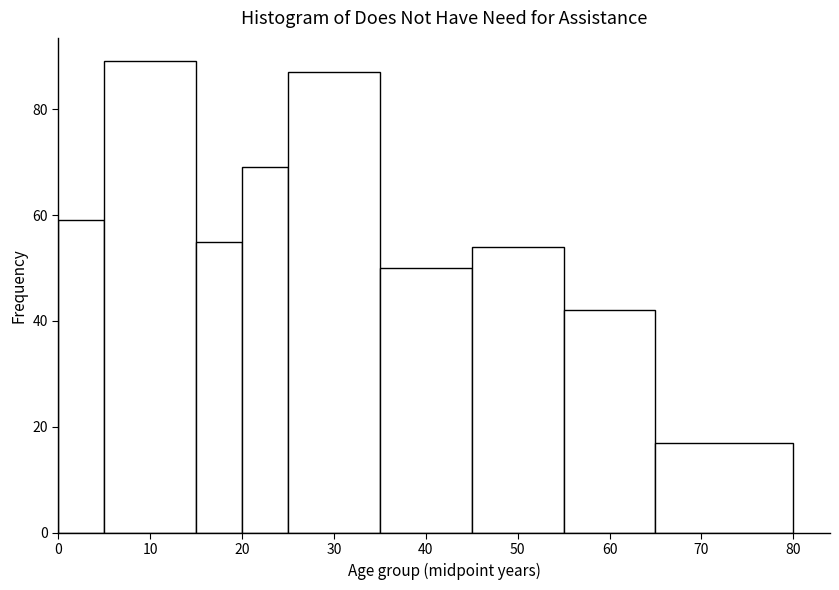

Reading left to right, list every bar in this chart as the range it spans on the x-axis followed by its height. The values are not printed on the chart, so give them approximately, as read against the axis.

0 to 5: 60
5 to 15: 90
15 to 20: 56
20 to 25: 70
25 to 35: 88
35 to 45: 50
45 to 55: 54
55 to 65: 42
65 to 80: 18